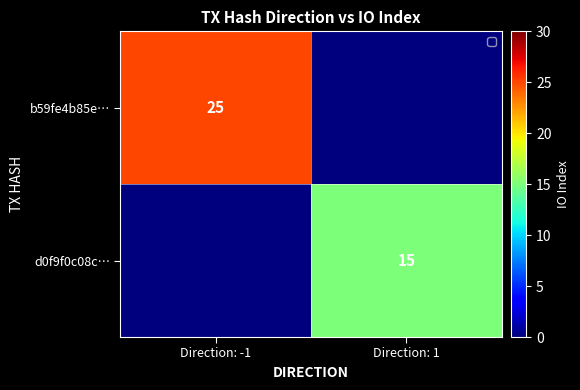

The value of d0f9f0c08c… at Direction: 1 is 15. True or false?

True